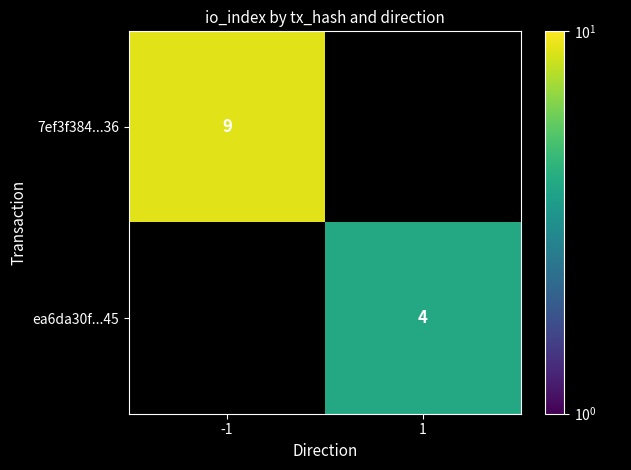

True or false: ea6da30f...45 has a value of 6 at 1.

False